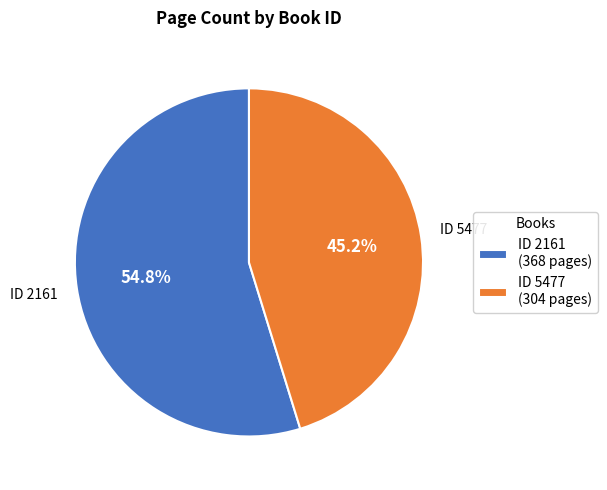

Rank the categories by value from highest to lowest.

ID 2161 (368 pages), ID 5477 (304 pages)